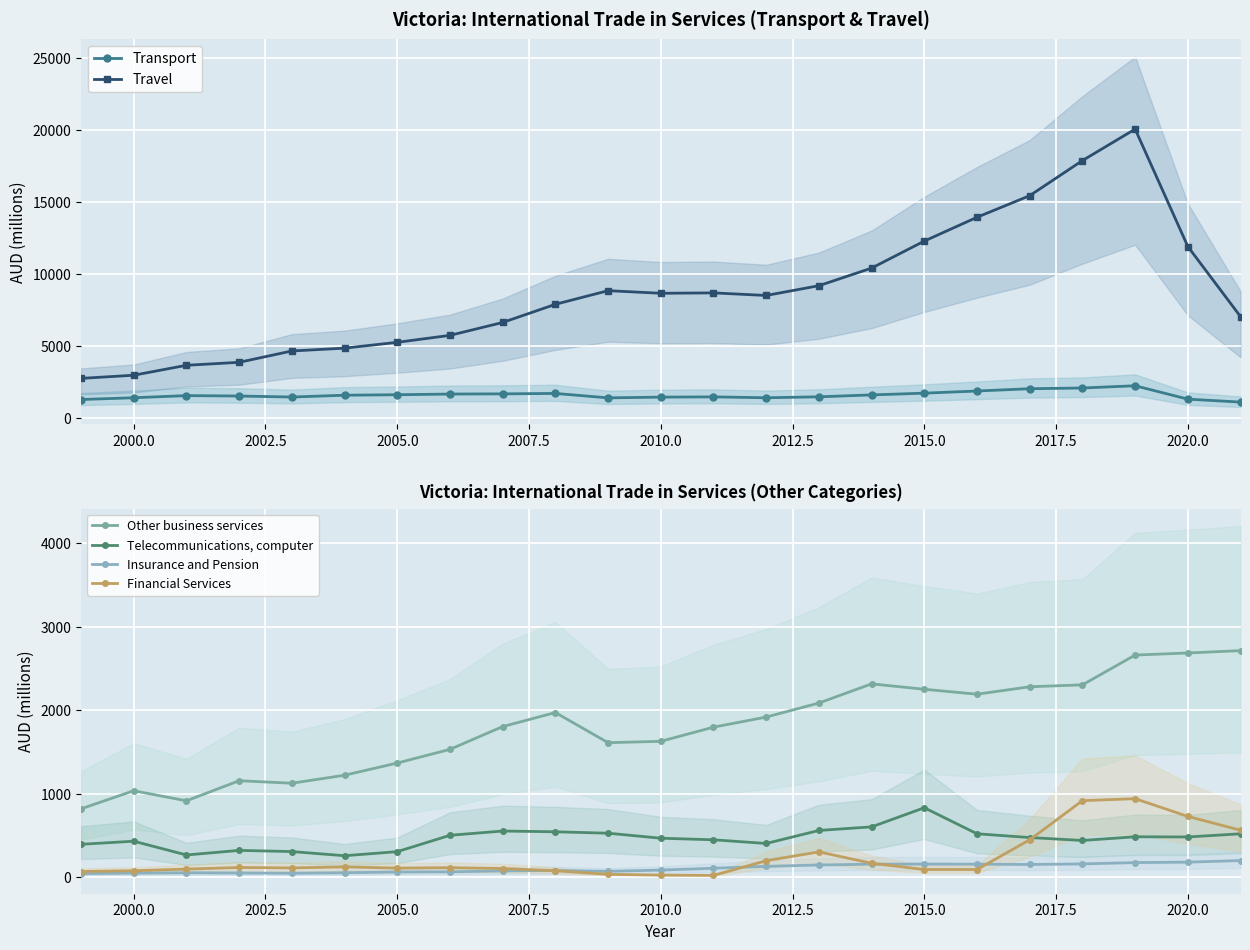

What is the lowest value of the Insurance and Pension series?

43